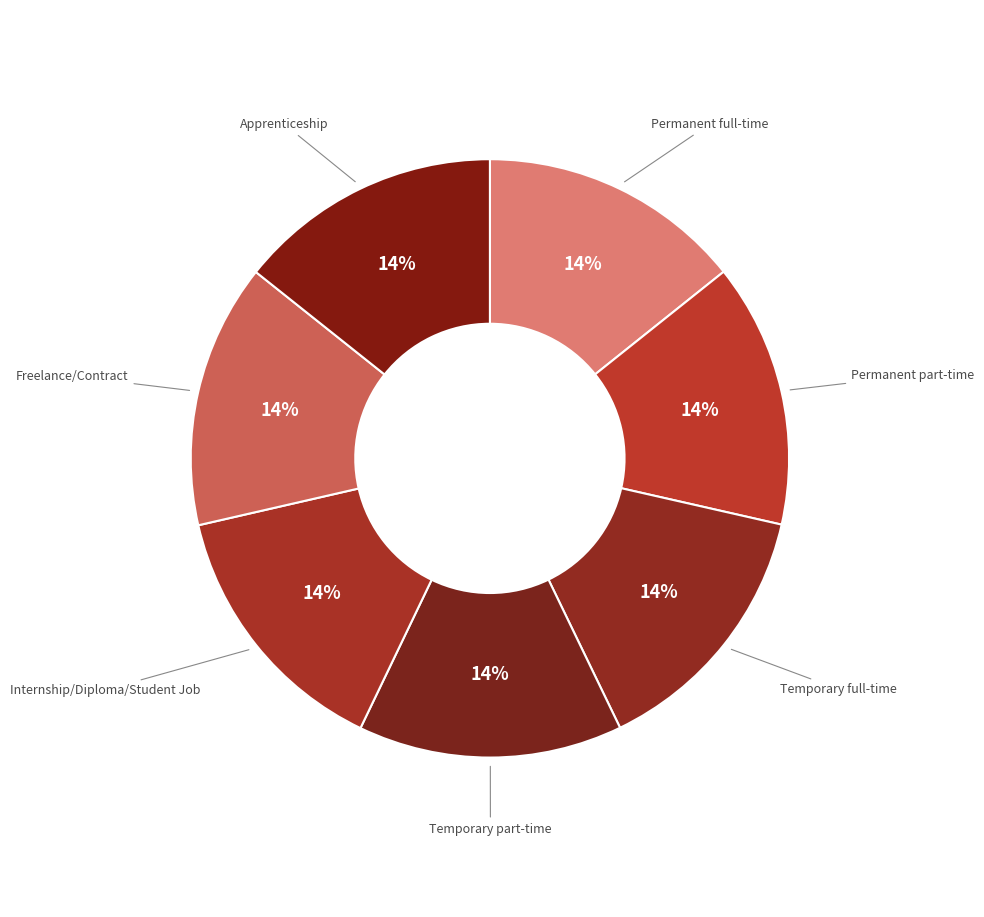

Count the number of slices in the pie.

7